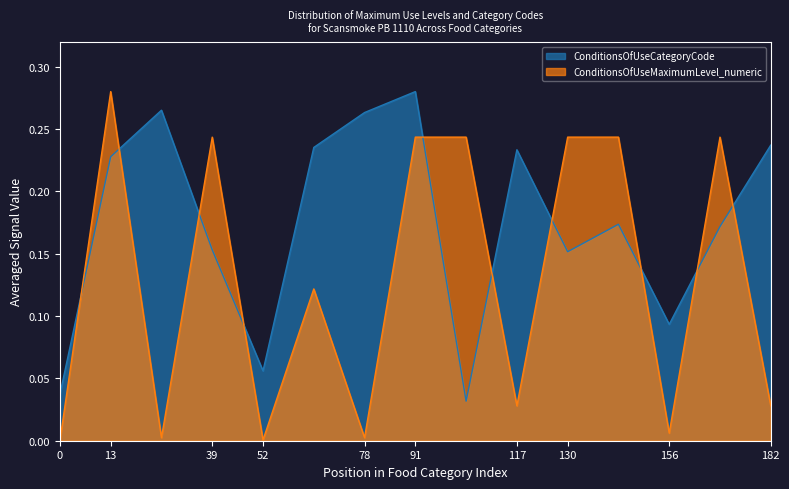

True or false: ConditionsOfUseMaximumLevel_numeric and ConditionsOfUseCategoryCode intersect in this chart.

True